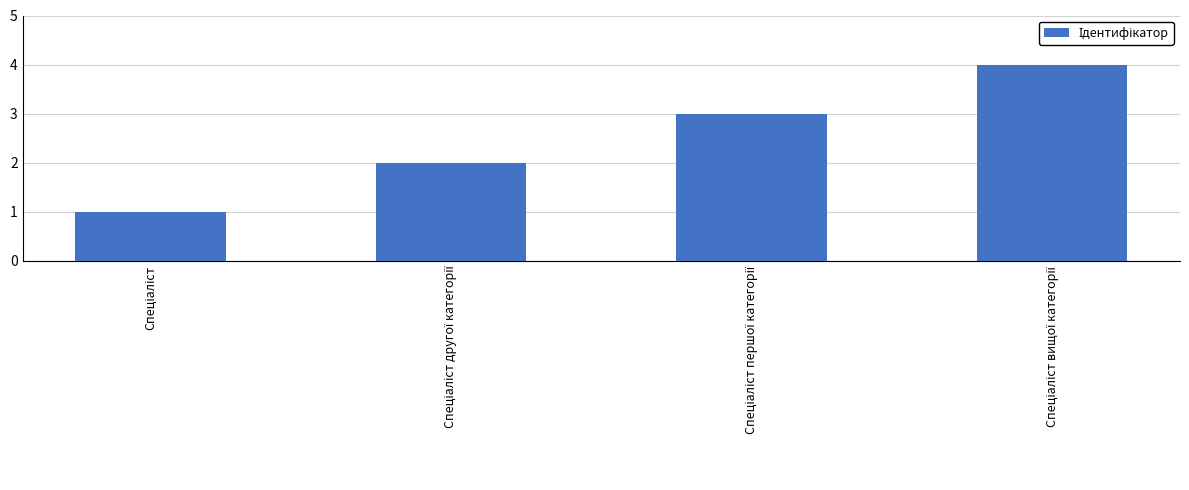

What is the greatest value displayed?

4